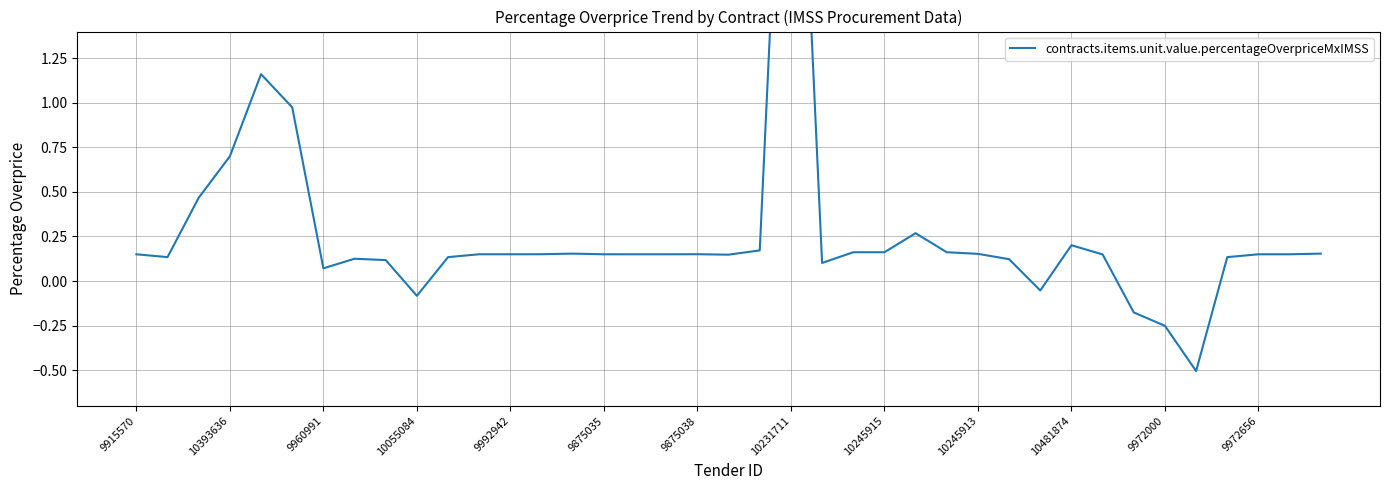

Reading left to right, transcribe all the data shown in this chart.

0.2	0.1	0.5	0.7	1.2	1.0	0.1	0.1	0.1	-0.1	0.1	0.2	0.2	0.2	0.2	0.1	0.1	0.2	0.2	0.1	0.2	3.9	0.1	0.2	0.2	0.3	0.2	0.2	0.1	-0.1	0.2	0.1	-0.2	-0.3	-0.5	0.1	0.1	0.1	0.2